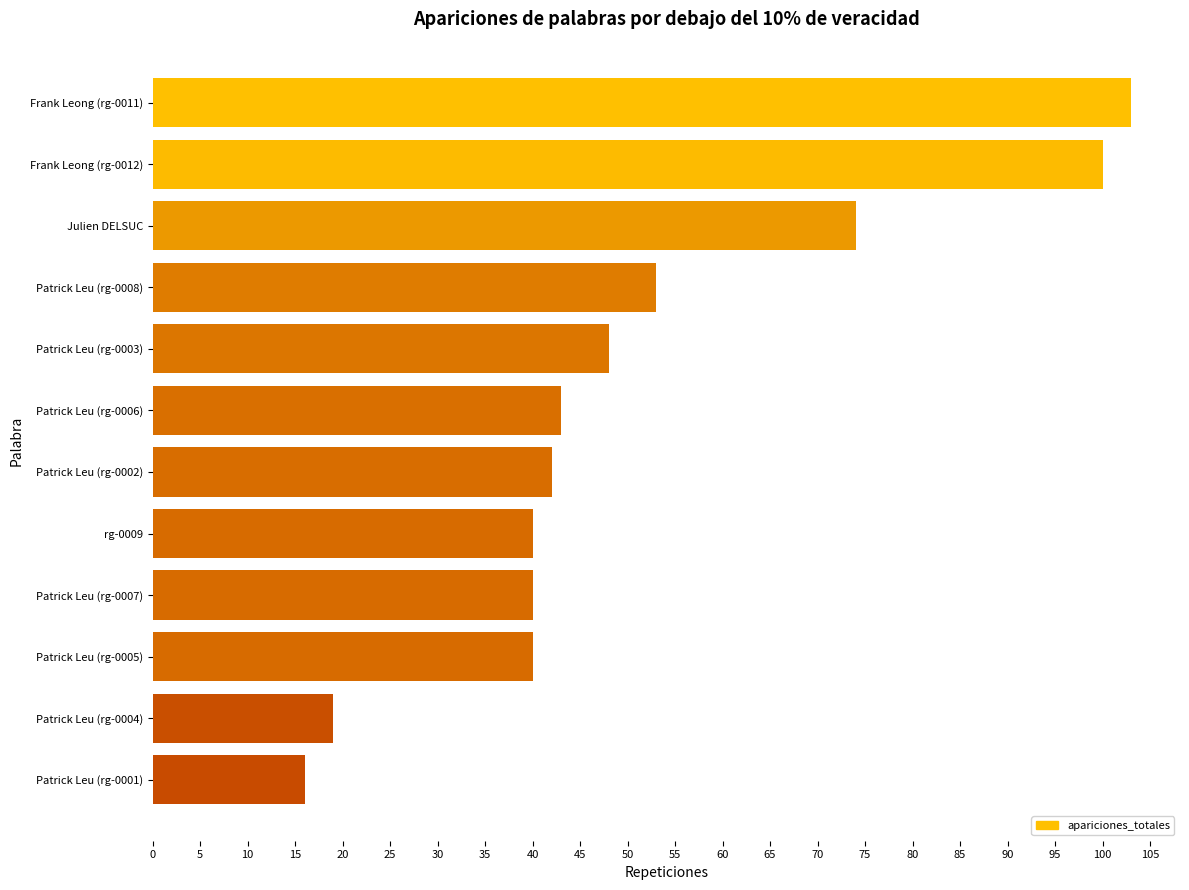

Count the number of data series in this chart.

1